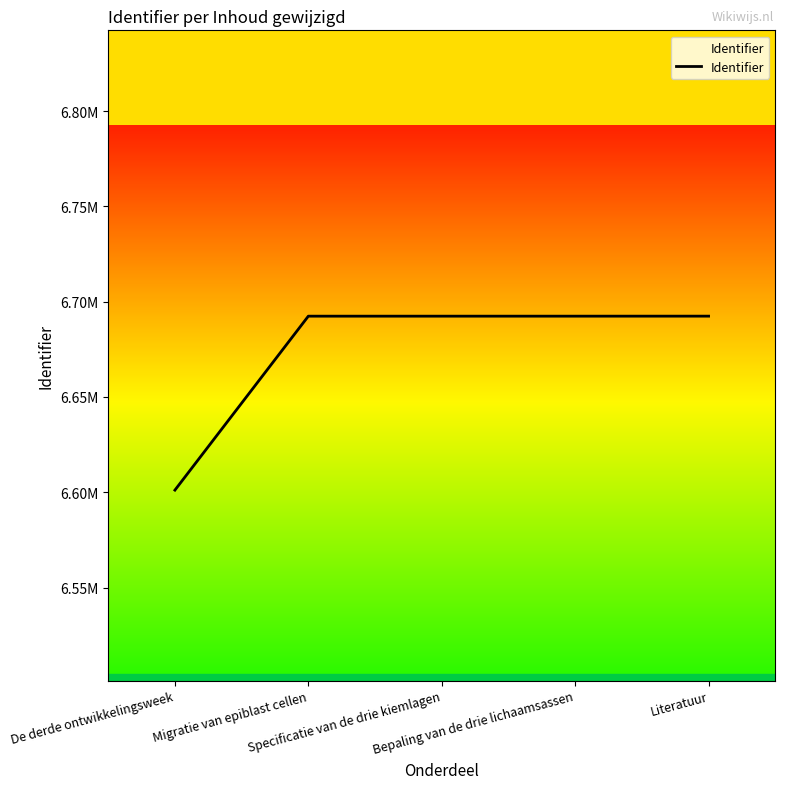

Approximately how many times larger is the value at Bepaling van de drie lichaamsassen compared to De derde ontwikkelingsweek?

1.0